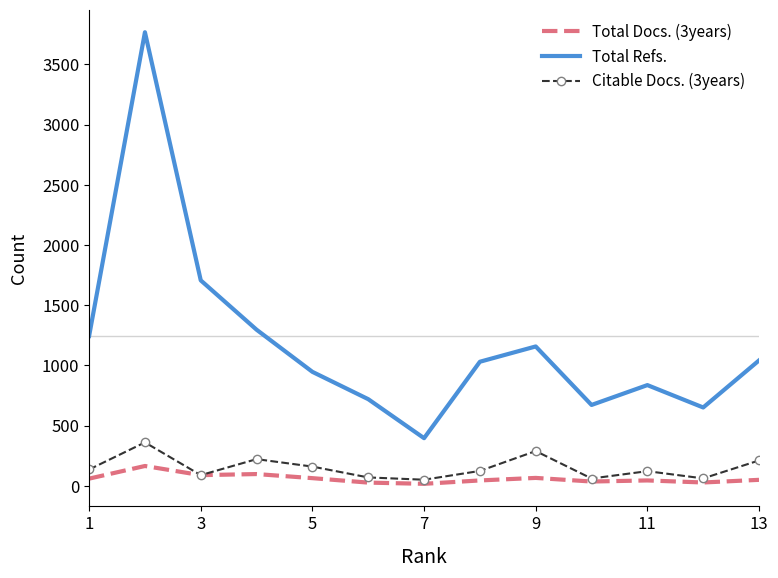

True or false: Total Refs. and Citable Docs. (3years) cross at least once.

False